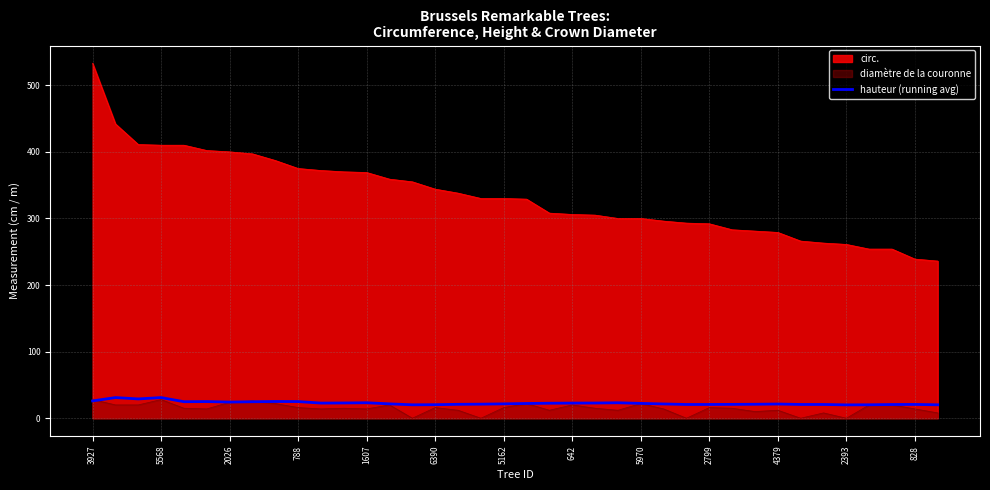

How many series are shown in this chart?

3